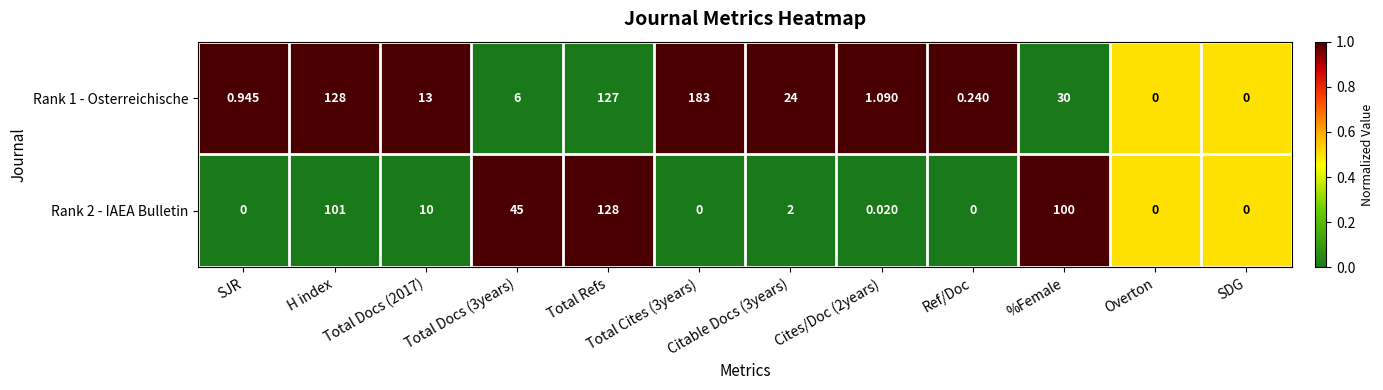

At which label does Rank 1 - Osterreichische first exceed 13?

H index